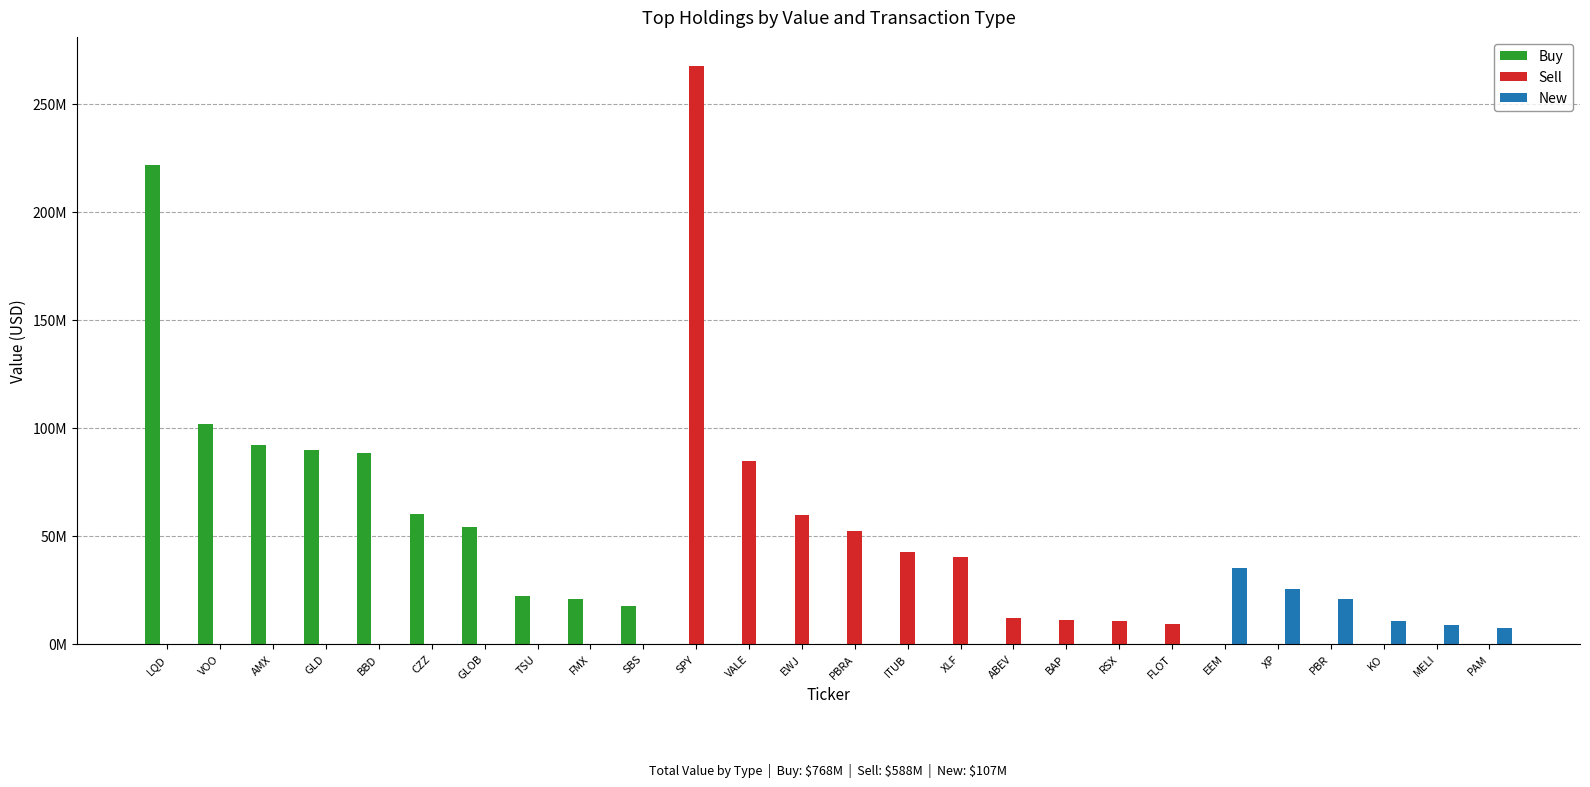

The value of Sell at PBR is 0. True or false?

True